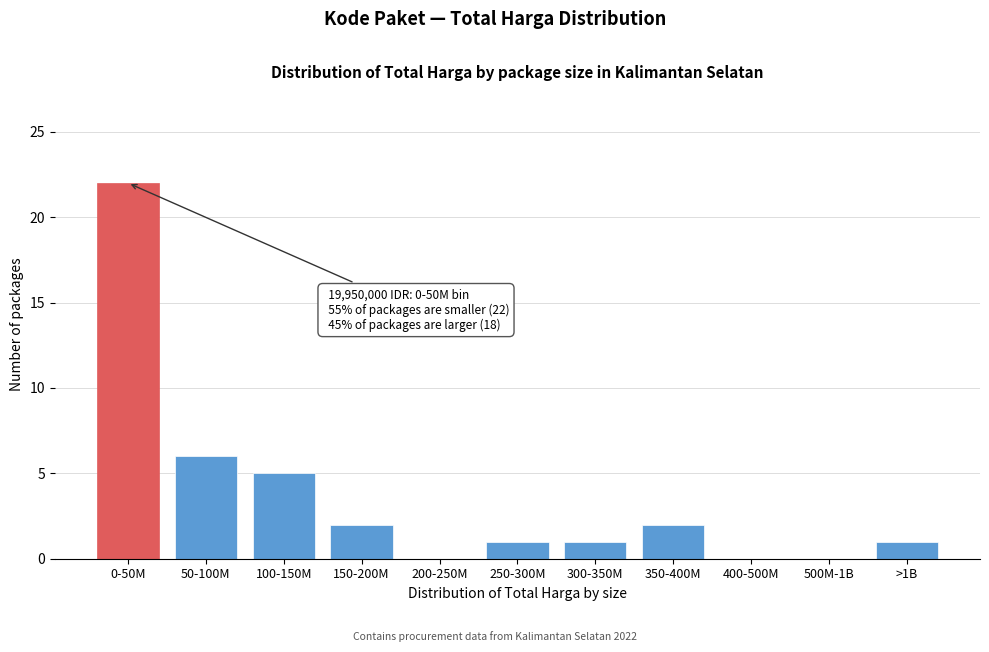

Reading right to left, list all the values displayed in this chart.

>1B=1	500M-1B=0	400-500M=0	350-400M=2	300-350M=1	250-300M=1	200-250M=0	150-200M=2	100-150M=5	50-100M=6	0-50M=22